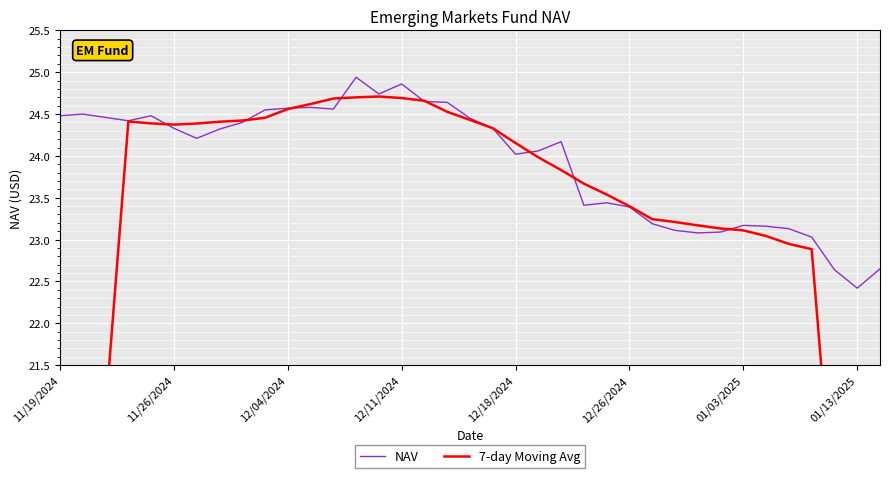

Which series has the largest total across all categories?

NAV